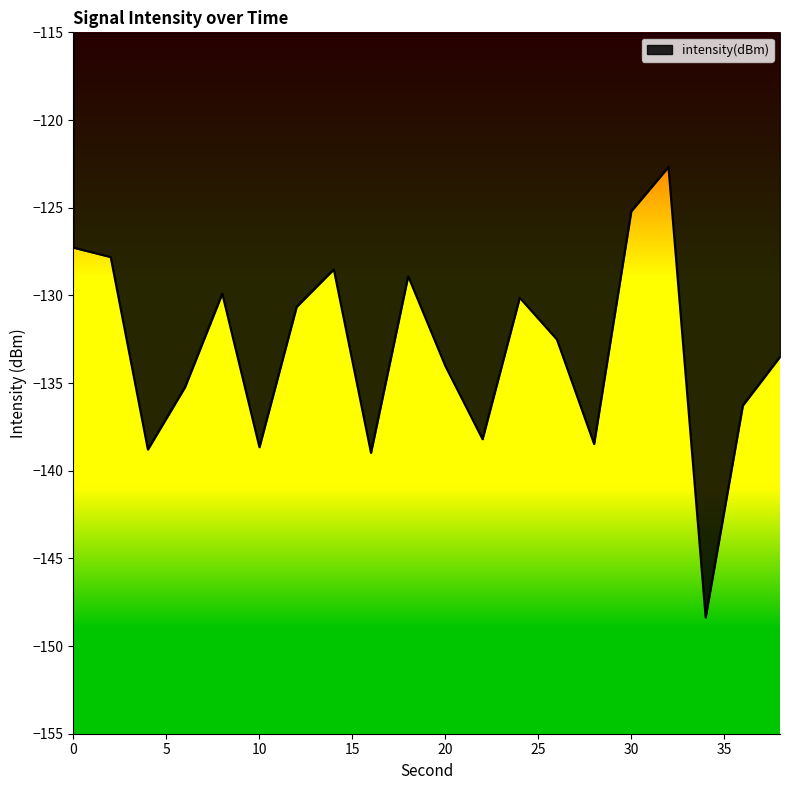

What is the smallest value displayed?

-148.4